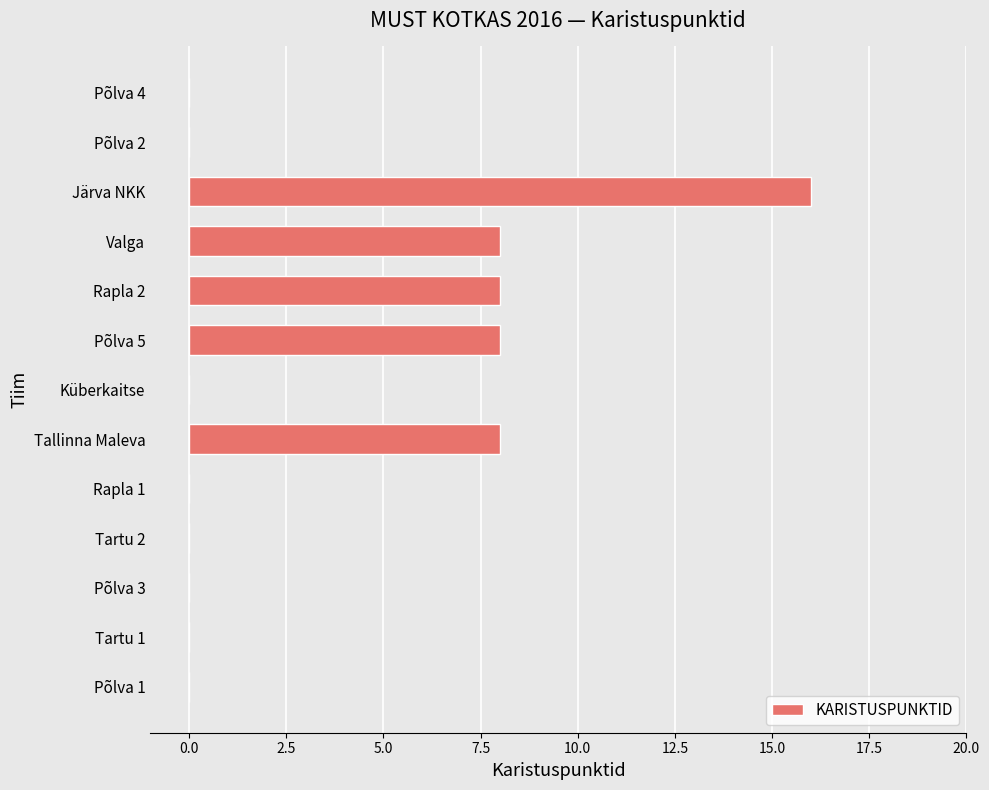

What is the average value?

4